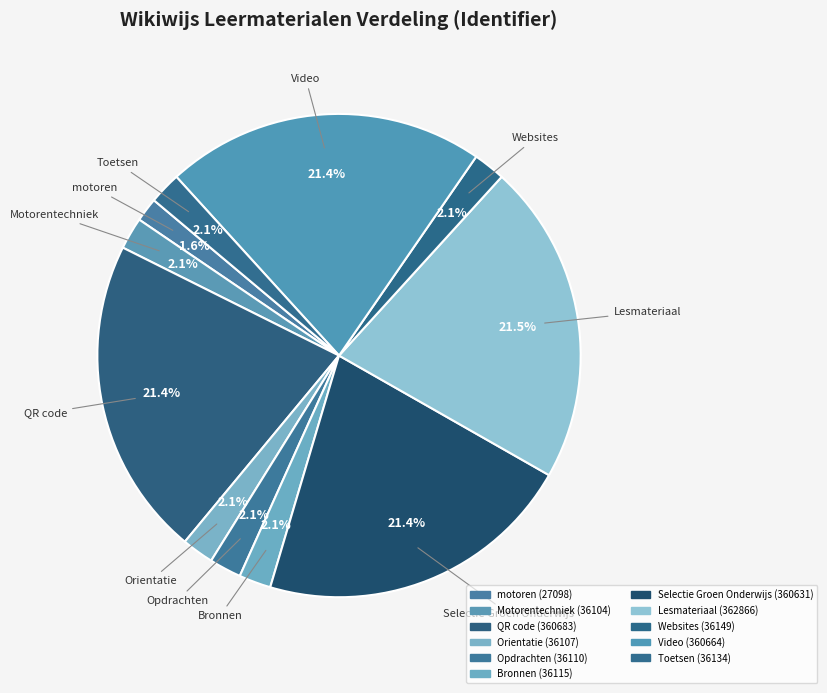

What percentage is the Lesmateriaal slice, to the nearest percent?

21%